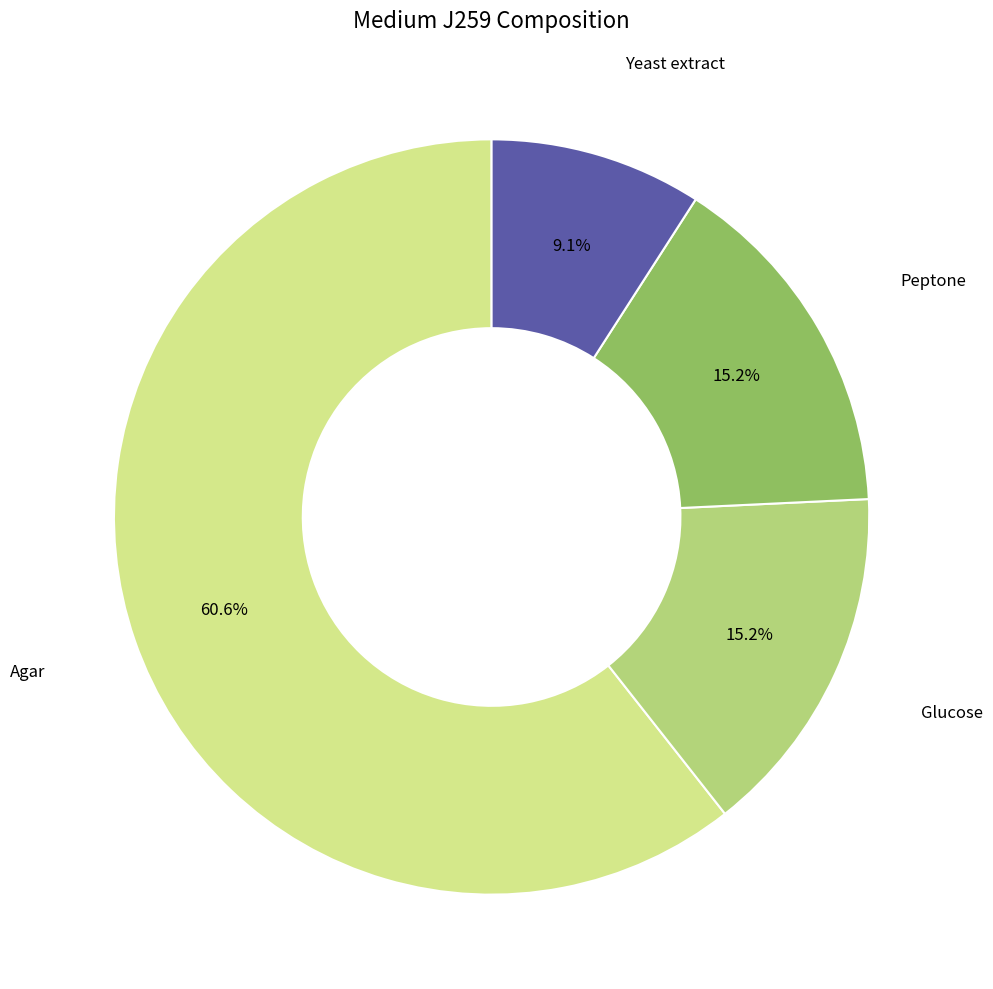

Does any single category account for the majority?

Yes